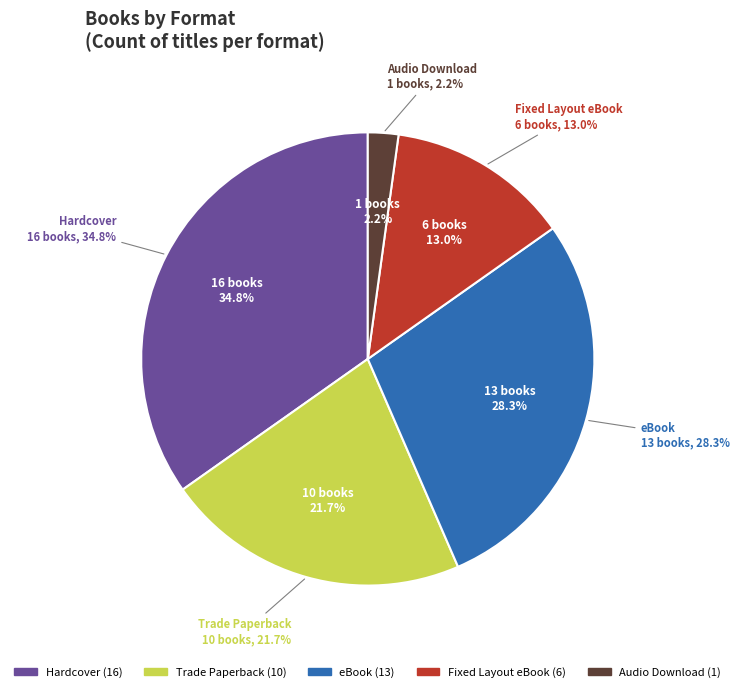

Which slice is the largest?

Hardcover